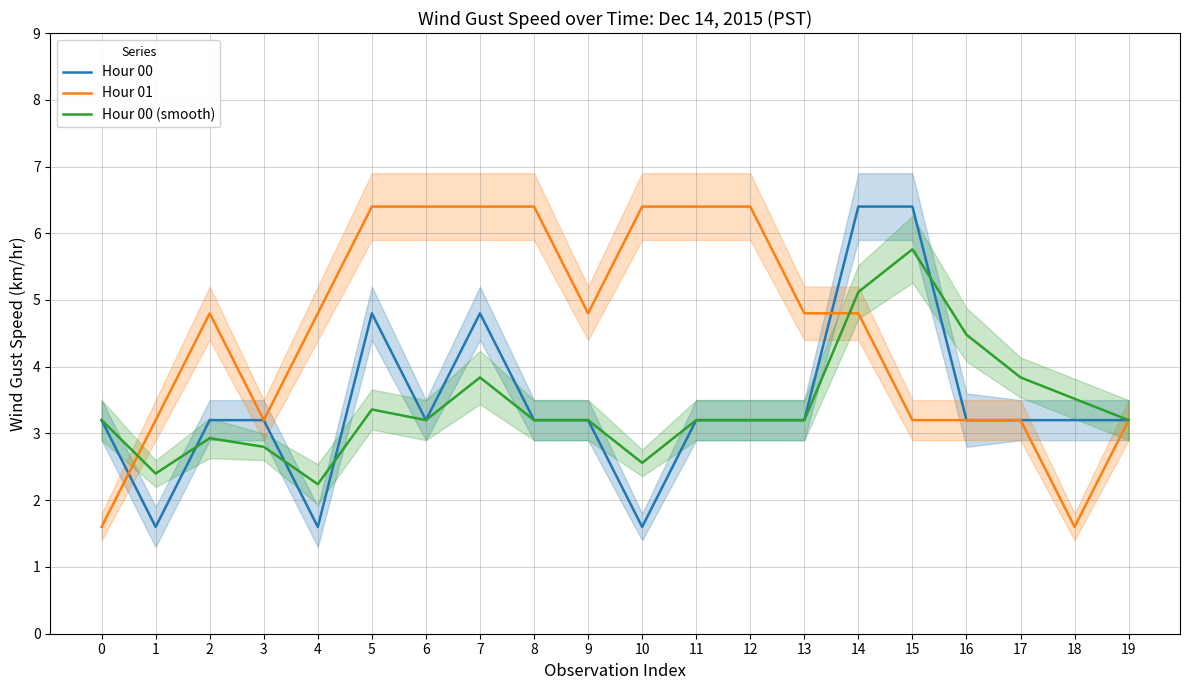

Which category has the highest value in the Hour 00 (smooth) series?

15